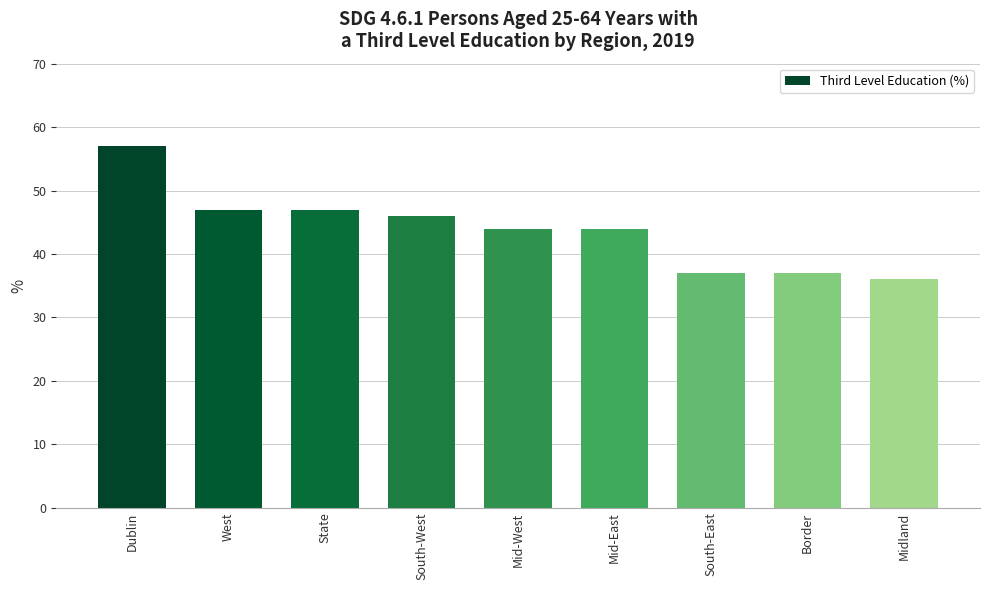

How many series are shown in this chart?

1